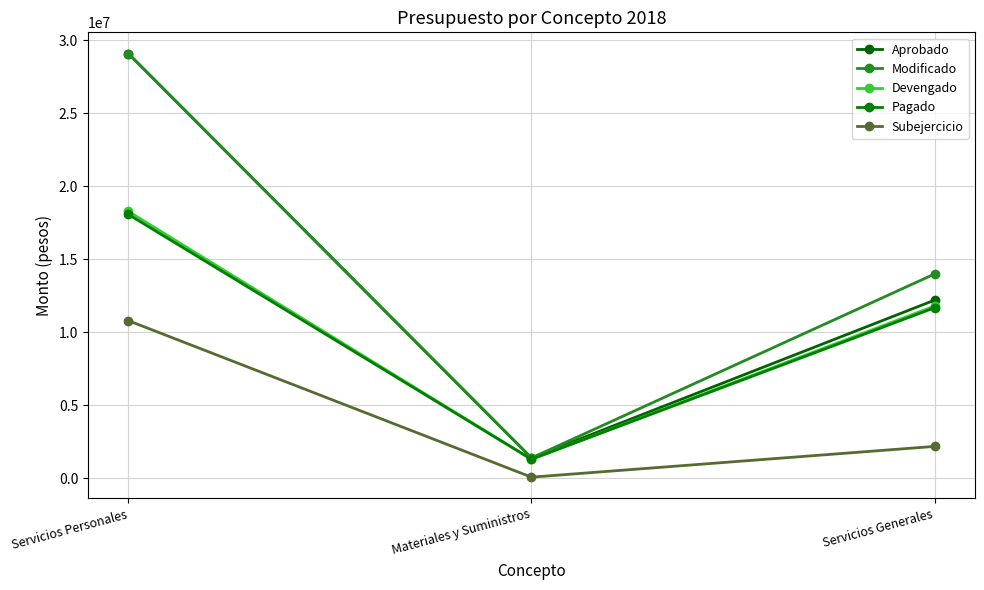

Which series has the largest total across all categories?

Modificado